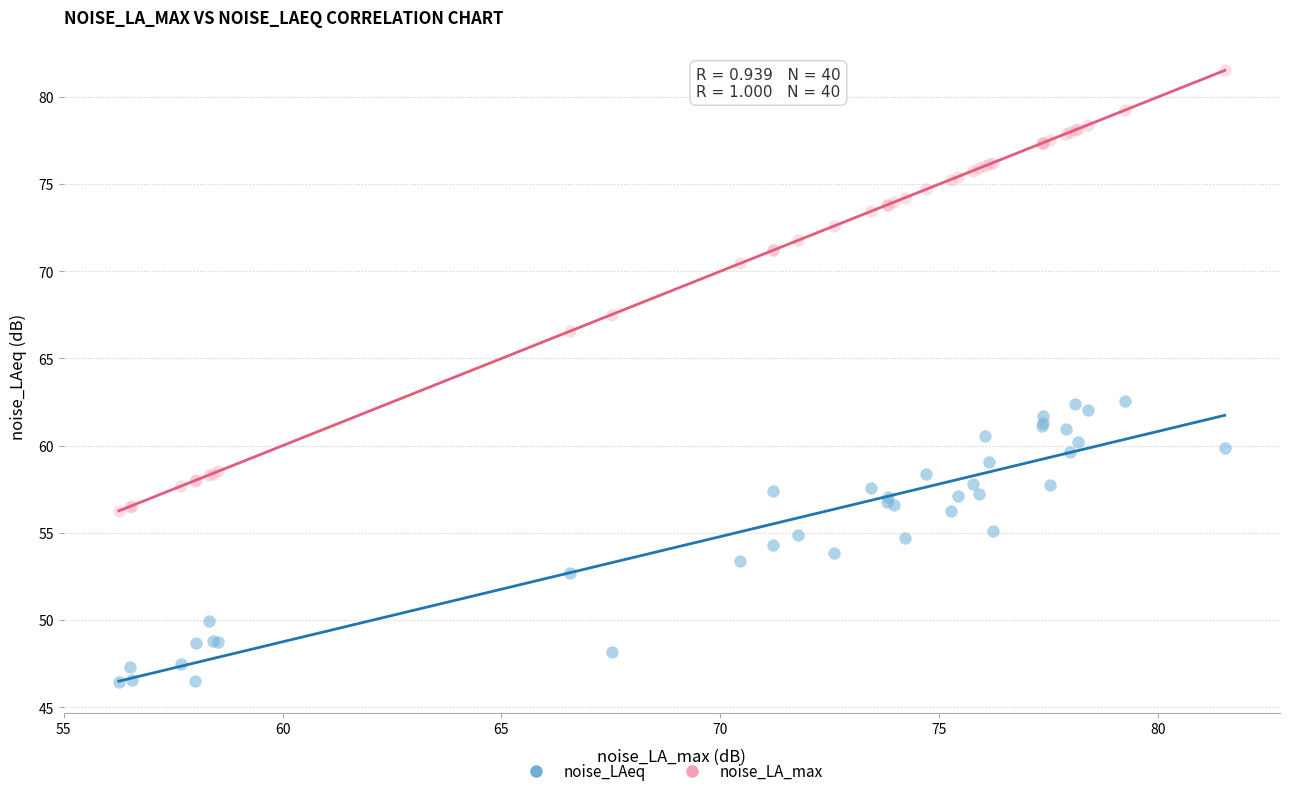

In the noise_LA_max series, what Y value is closest to 68?

67.5